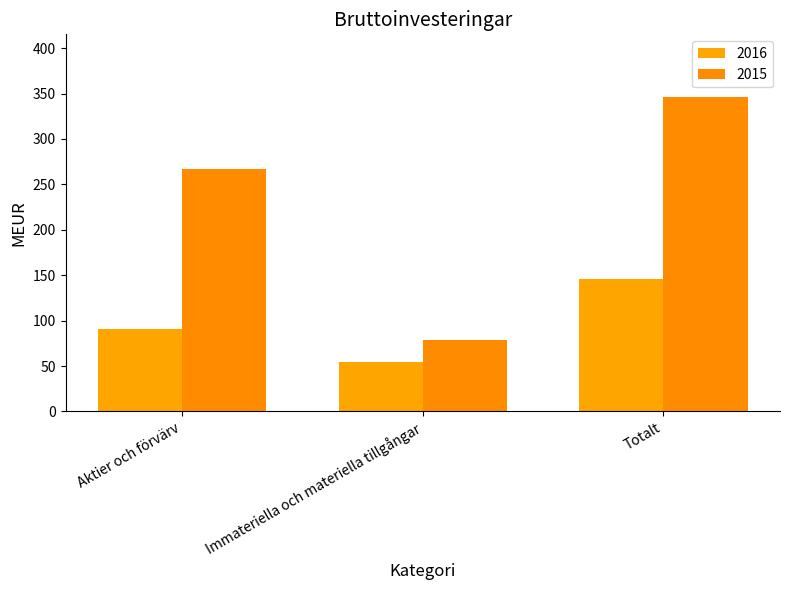

At how many categories does at least one series exceed 277?

1